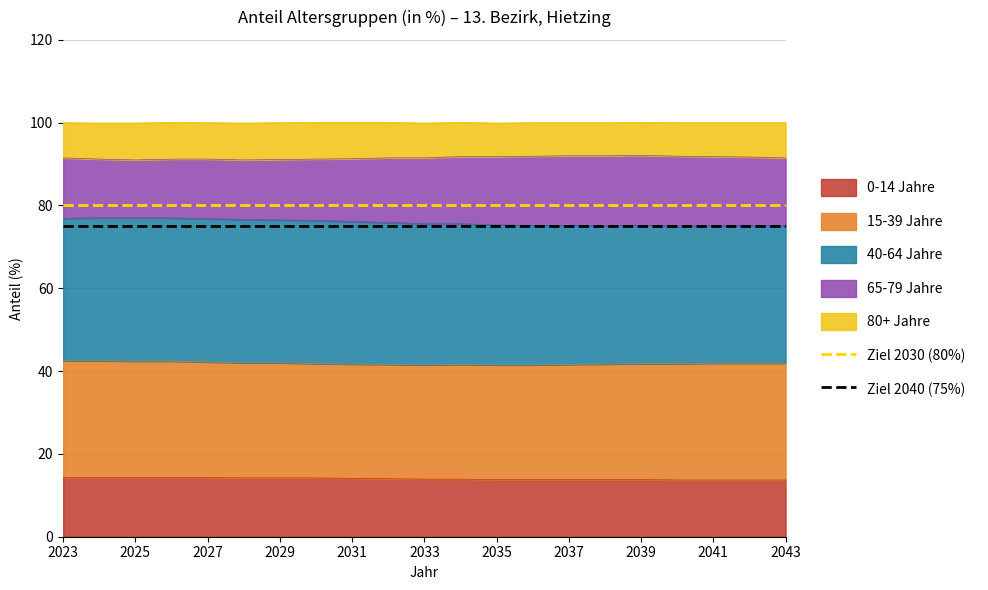

True or false: 0-14 Jahre has a value of 8.9 at 2043.

False